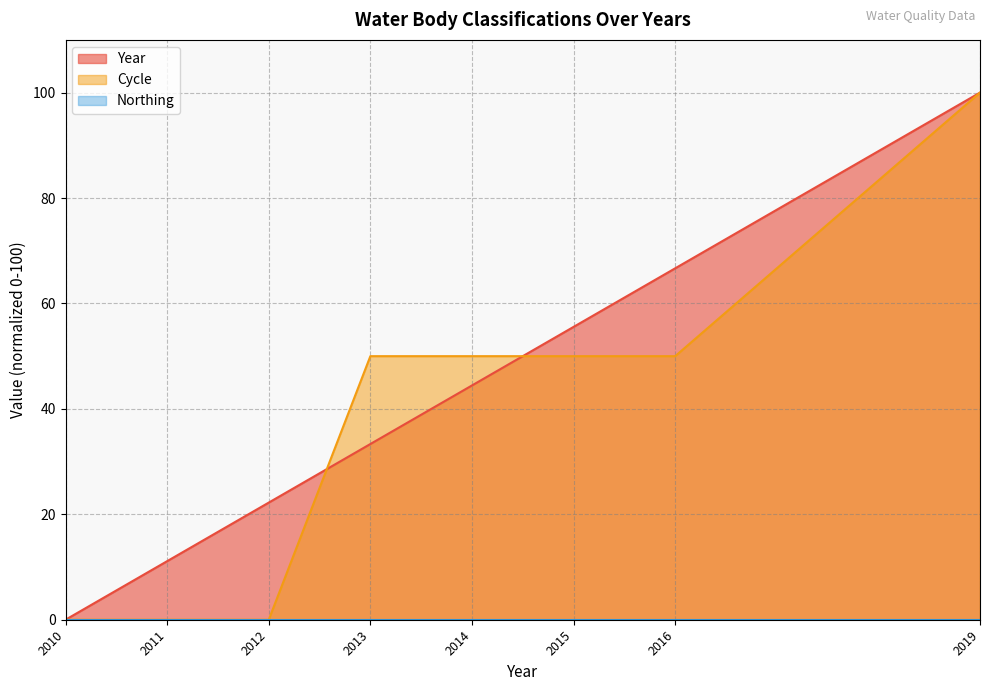

Reading right to left, transcribe all the data shown in this chart.

Year: 100.0	66.7	55.6	44.4	33.3	22.2	11.1	0.0
Cycle: 100.0	50.0	50.0	50.0	50.0	0.0	0.0	0.0